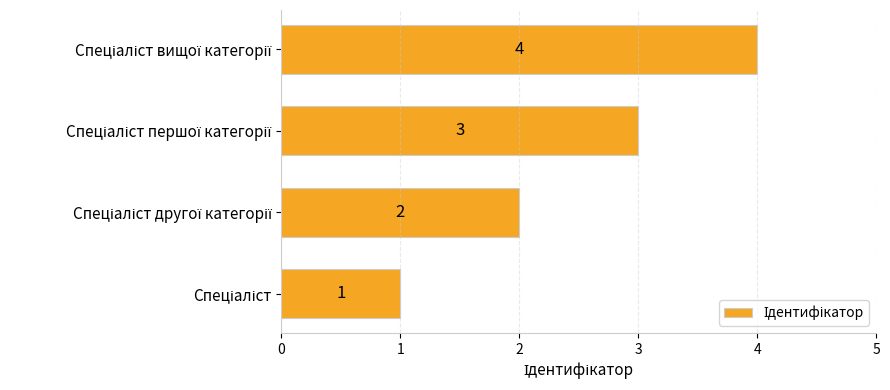

What is the sum of all values?

10